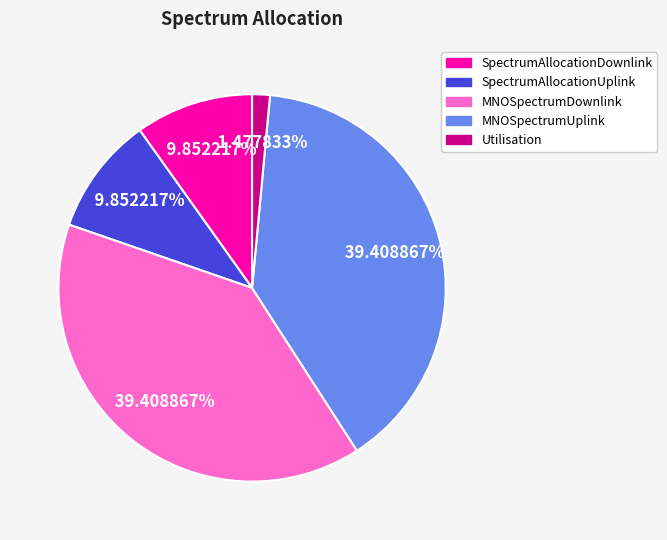

Which slice is the smallest?

Utilisation